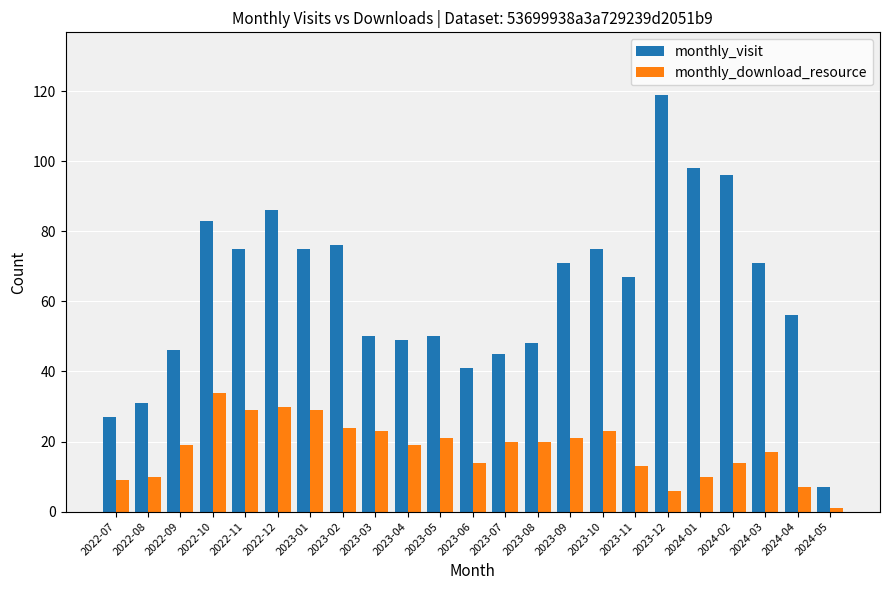

What is the sum of the monthly_visit values at 2022-11 and 2022-10?

158